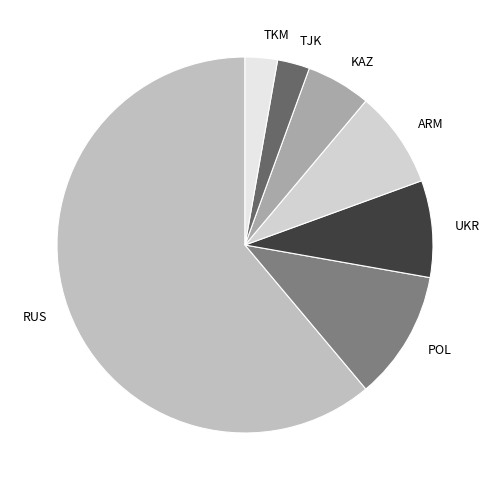

What is the largest slice in the pie chart?

RUS